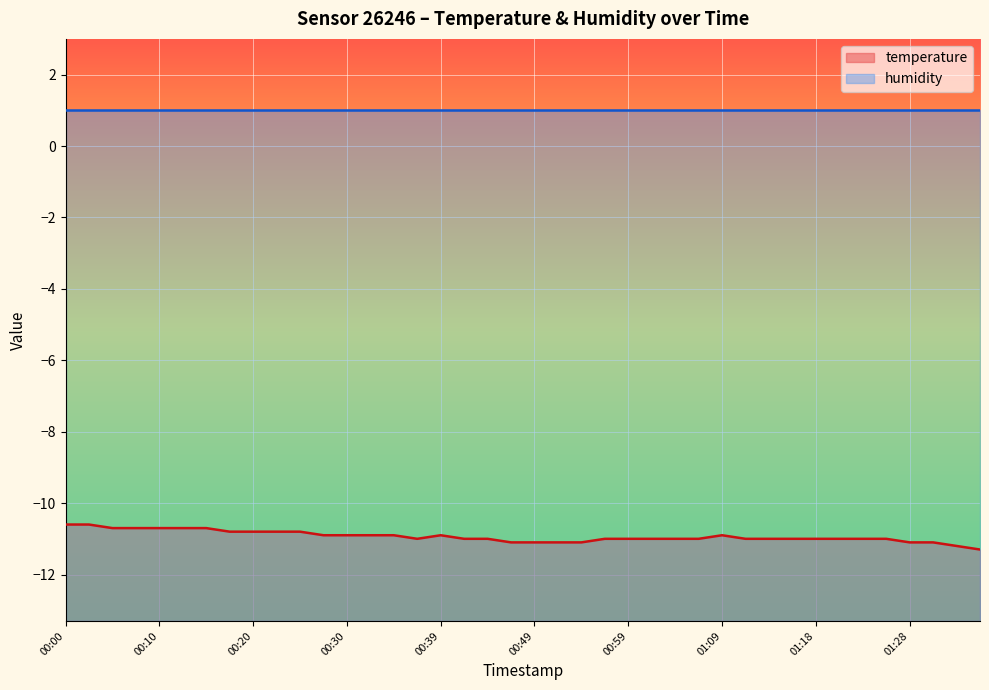

At which category does the data reach its first local valley?

00:37